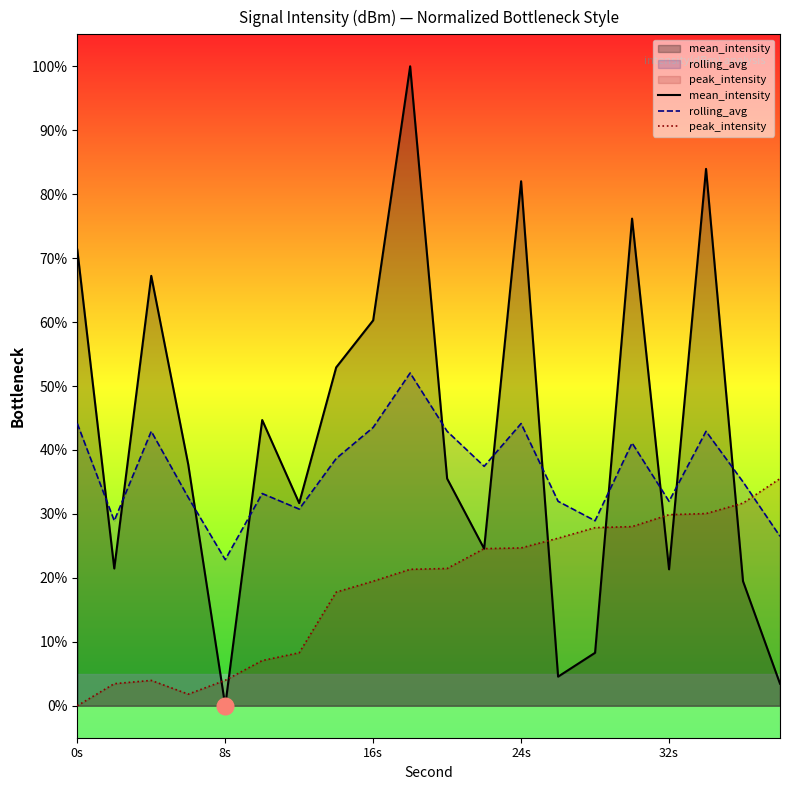

Which series has the largest total across all categories?

mean_intensity